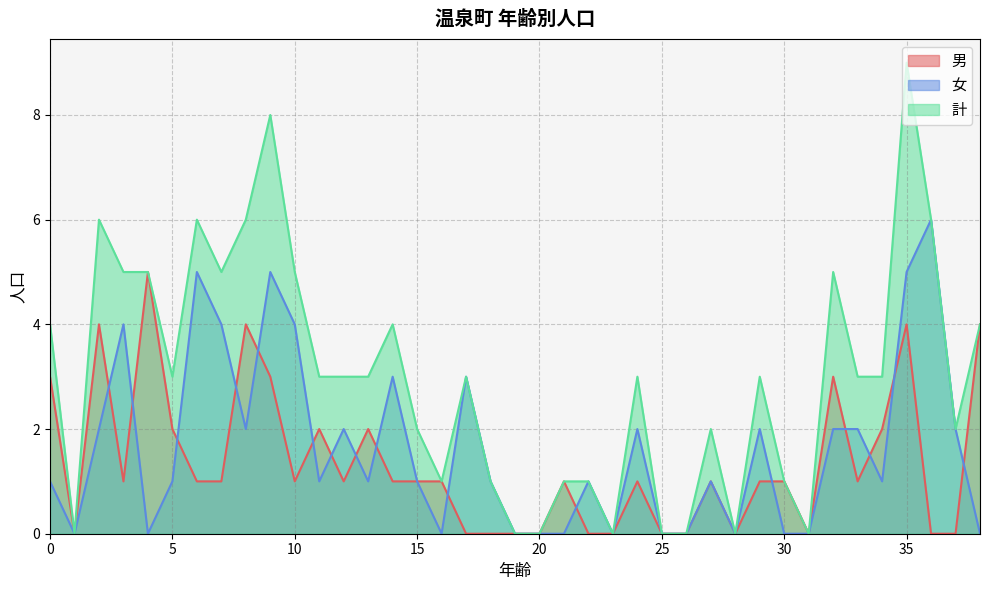

Does the chart have visible grid lines?

Yes